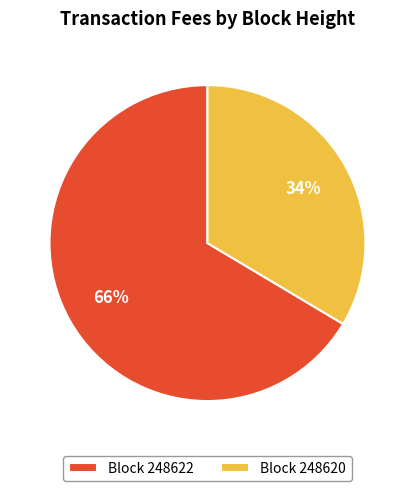

To the nearest percent, what is the average slice percentage?

50%